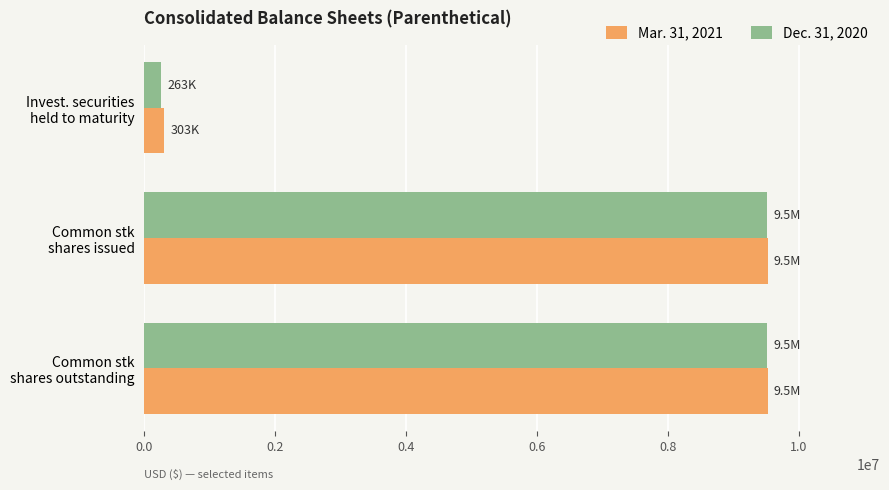

What is the maximum value for Mar. 31, 2021?

9522833